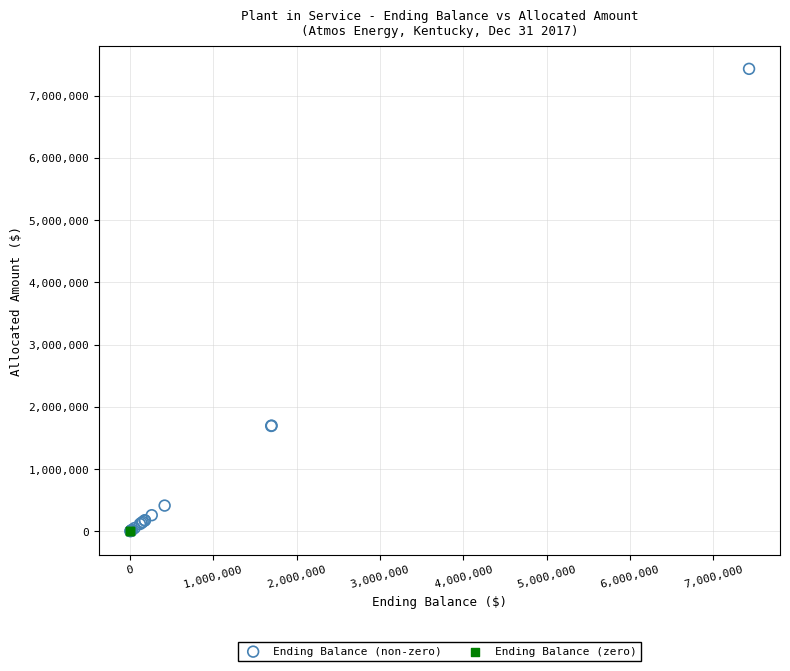

Which series reaches the maximum Y coordinate?

Ending Balance (non-zero)